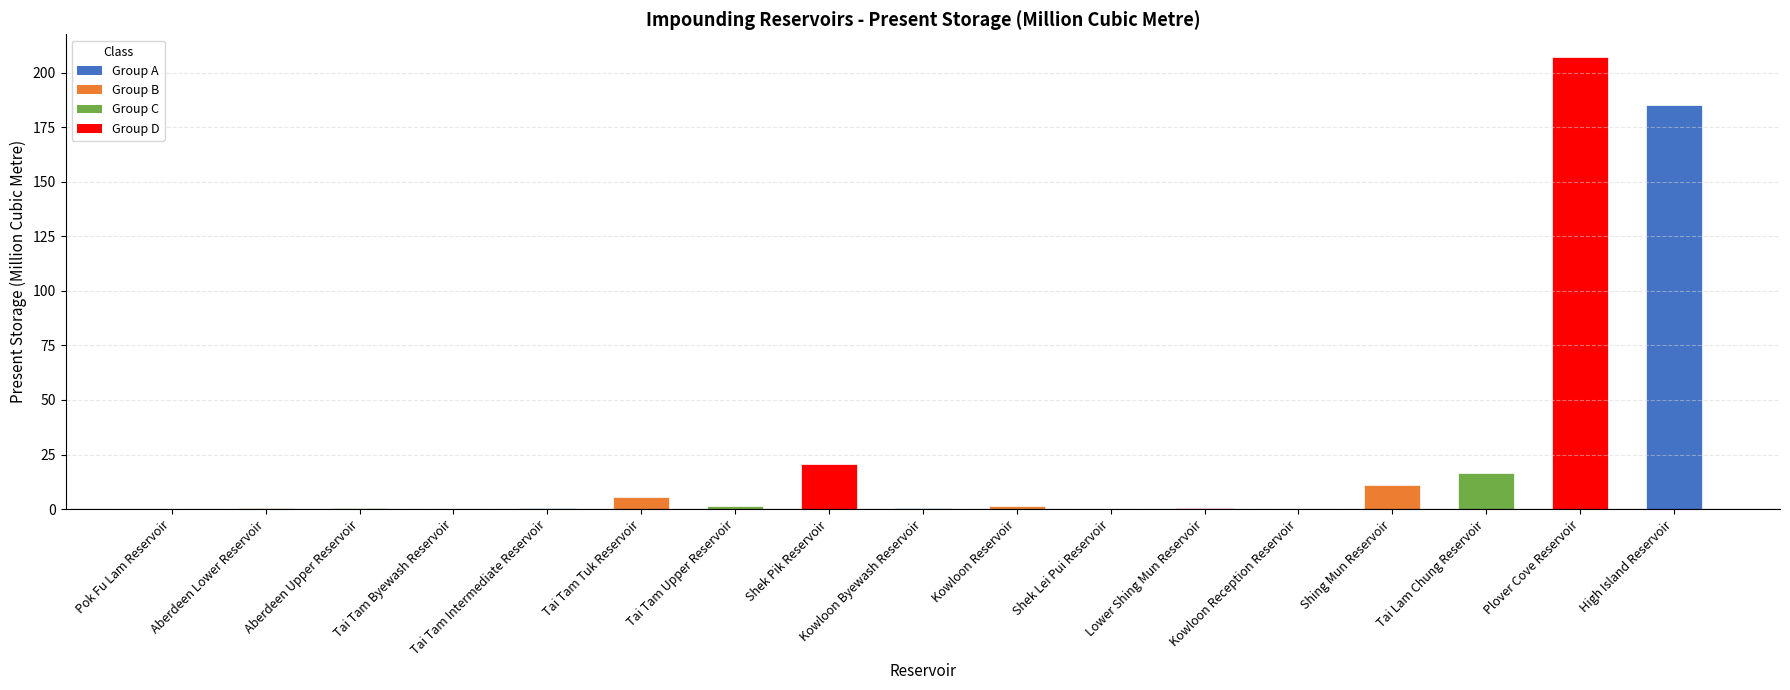

The value at Plover Cove Reservoir is 138.9. True or false?

False